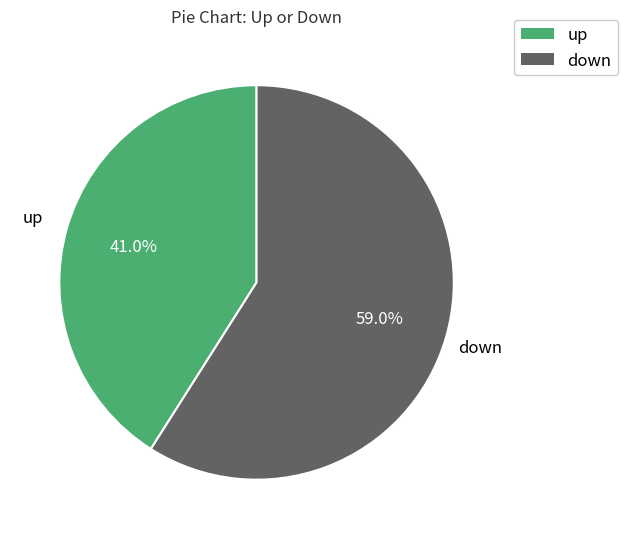

How many segments does this pie chart have?

2